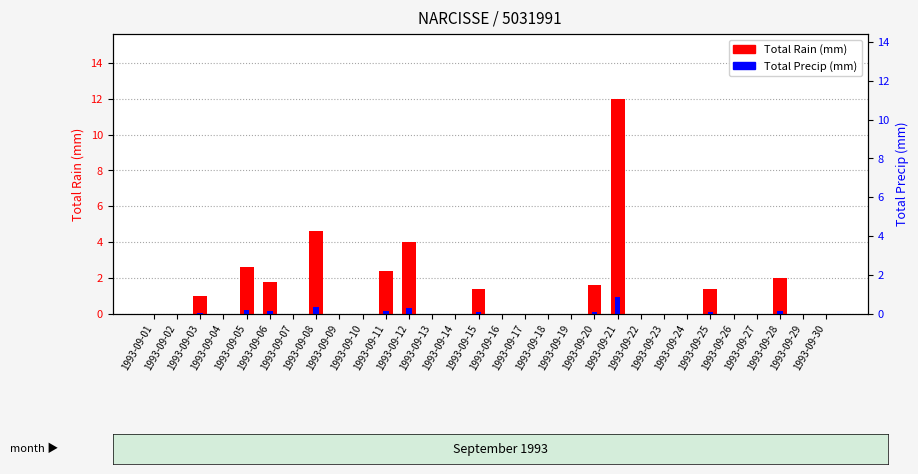

How many values in the Total Rain (mm) series exceed 0?

11